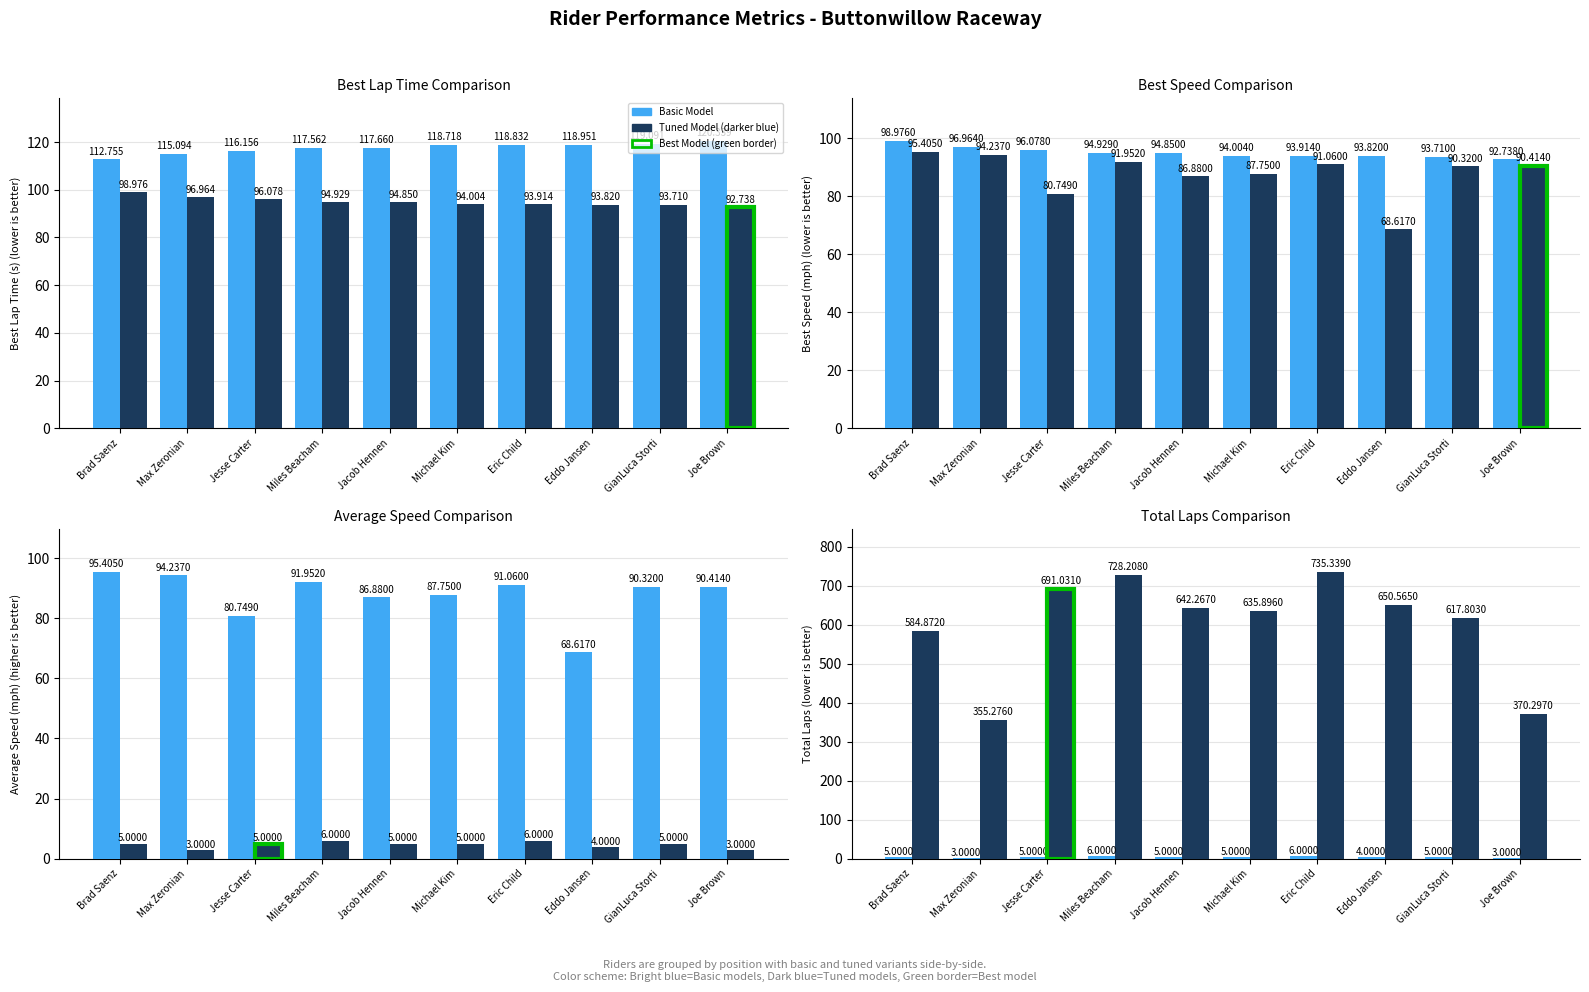

Reading right to left, list all the values displayed in this chart.

Basic Model: 3.0	5.0	4.0	6.0	5.0	5.0	6.0	5.0	3.0	5.0
Tuned Model (darker blue): 370.3	617.8	650.6	735.3	635.9	642.3	728.2	691.0	355.3	584.9